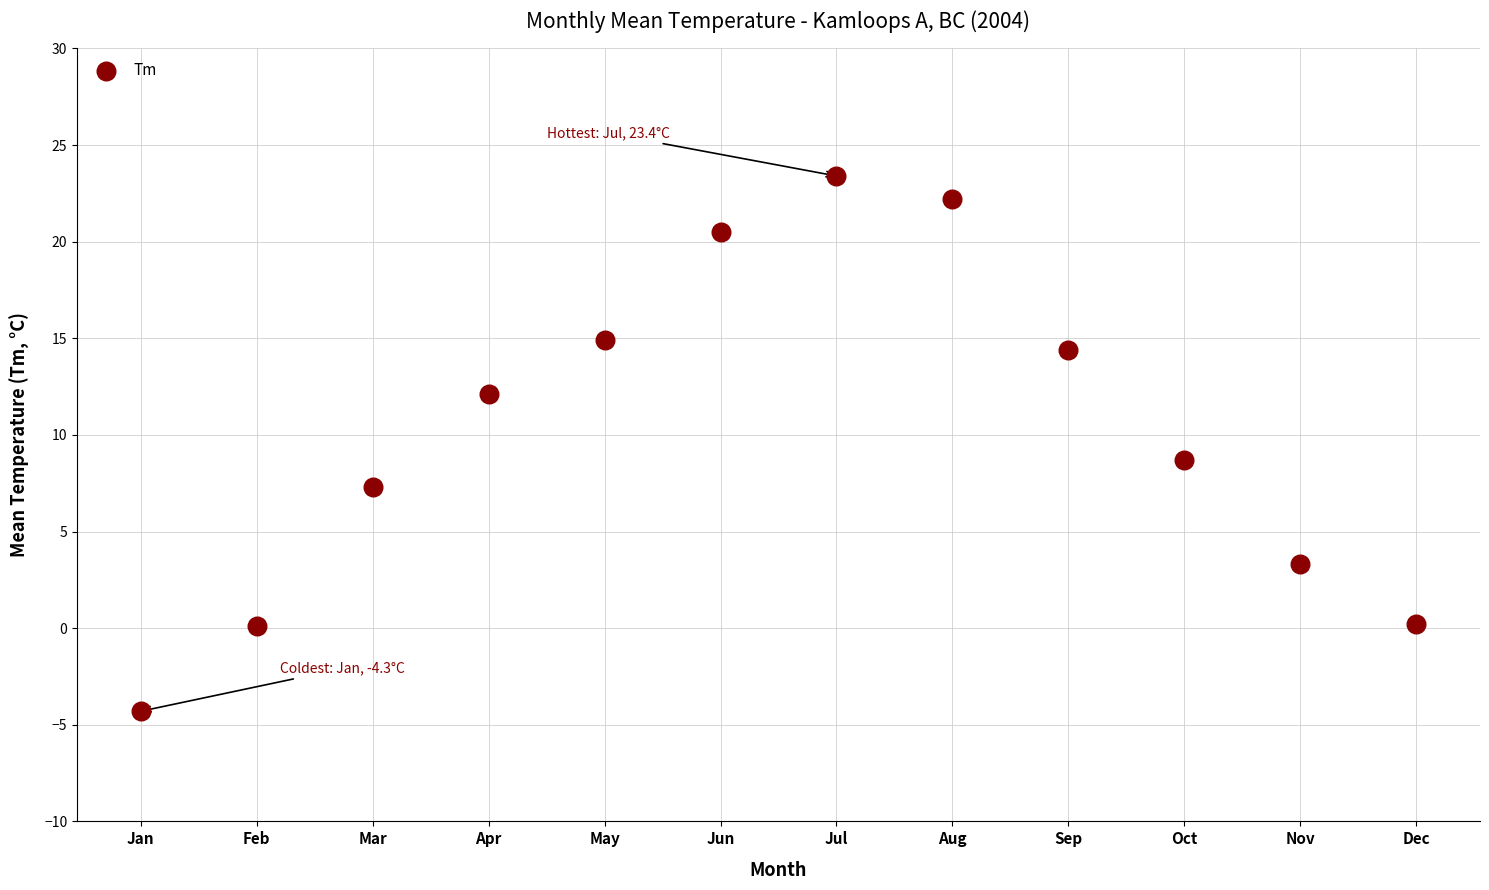

What is the range of Y values (max minus min)?

27.7